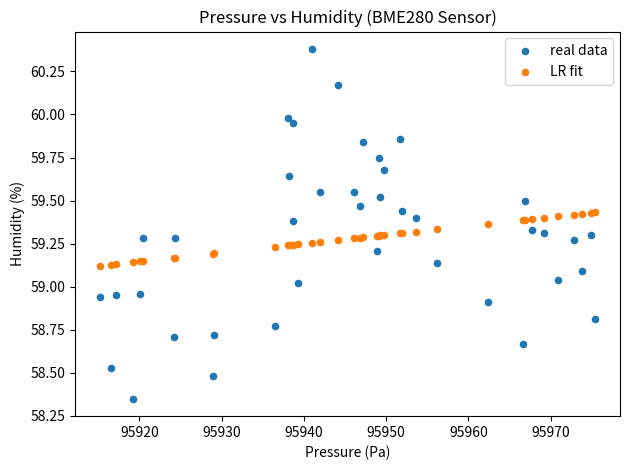

Which series has the largest Y range (max minus min)?

real data